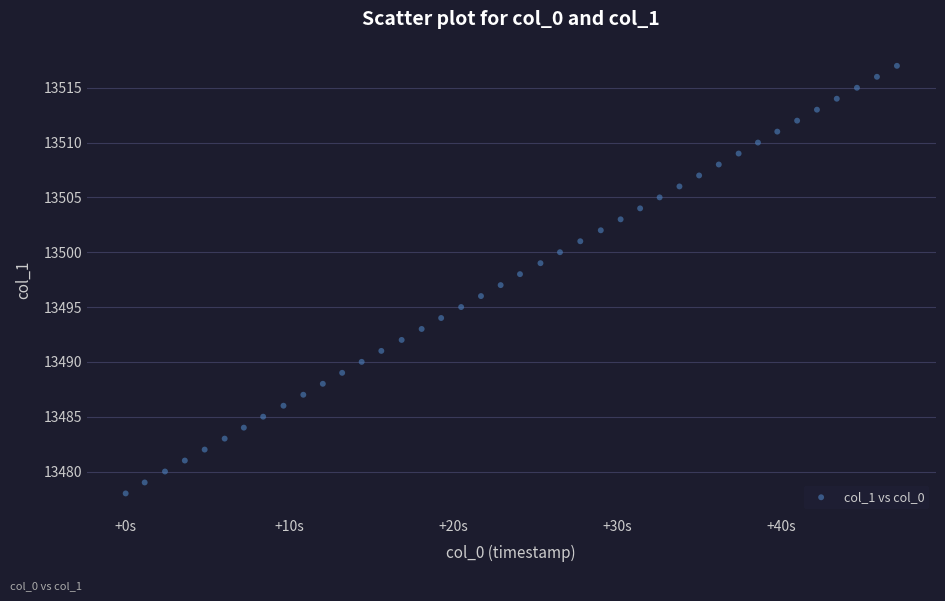

What is the range of Y values (max minus min)?

39